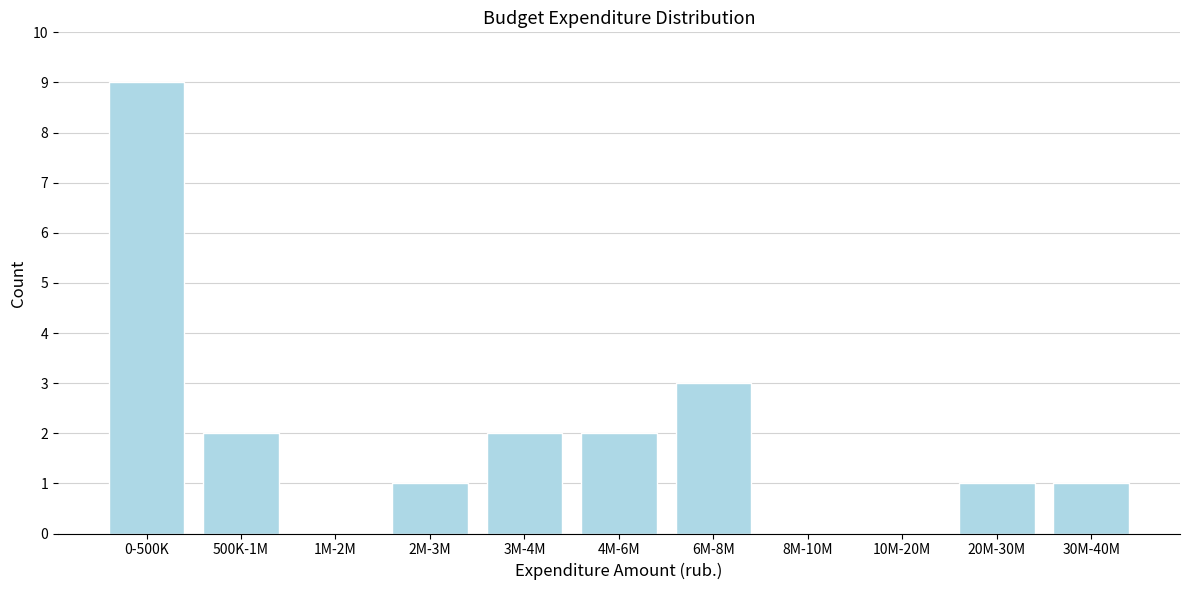

Reading left to right, what are all the values shown in this chart?

0-500K=9	500K-1M=2	1M-2M=0	2M-3M=1	3M-4M=2	4M-6M=2	6M-8M=3	8M-10M=0	10M-20M=0	20M-30M=1	30M-40M=1